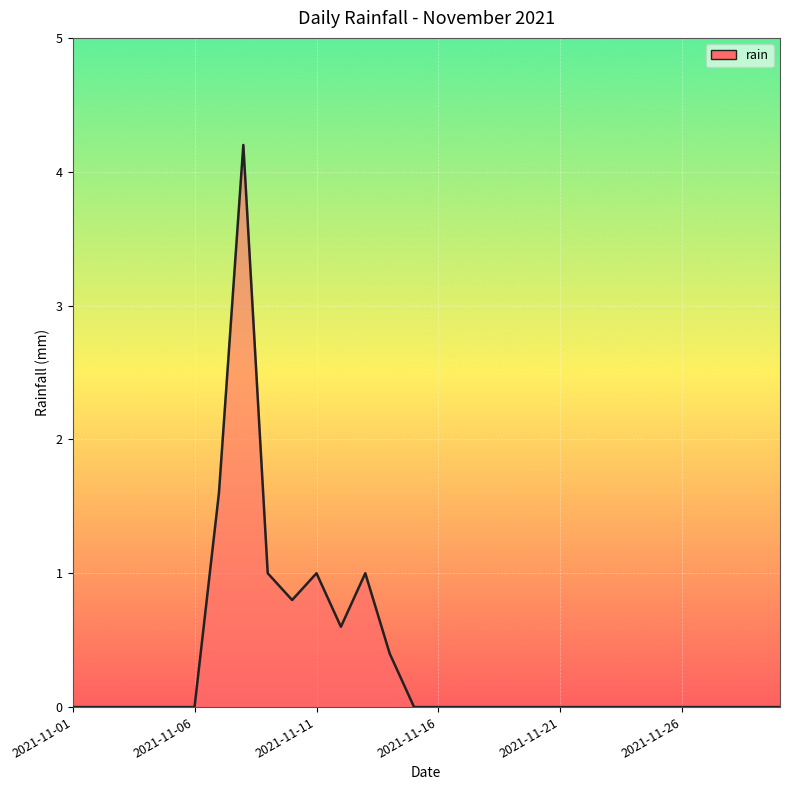

What is the greatest value displayed?

4.2